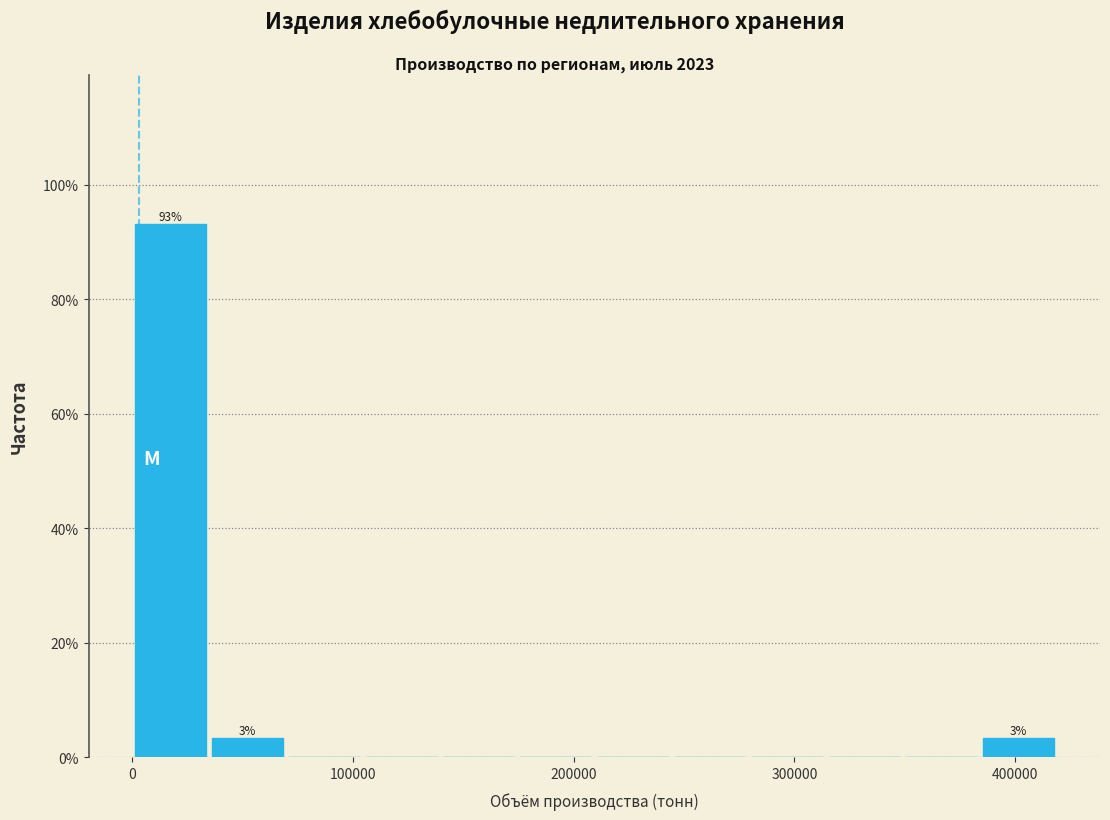

Read against the x-axis, roughly where is the centre of the tallest bar?

20000